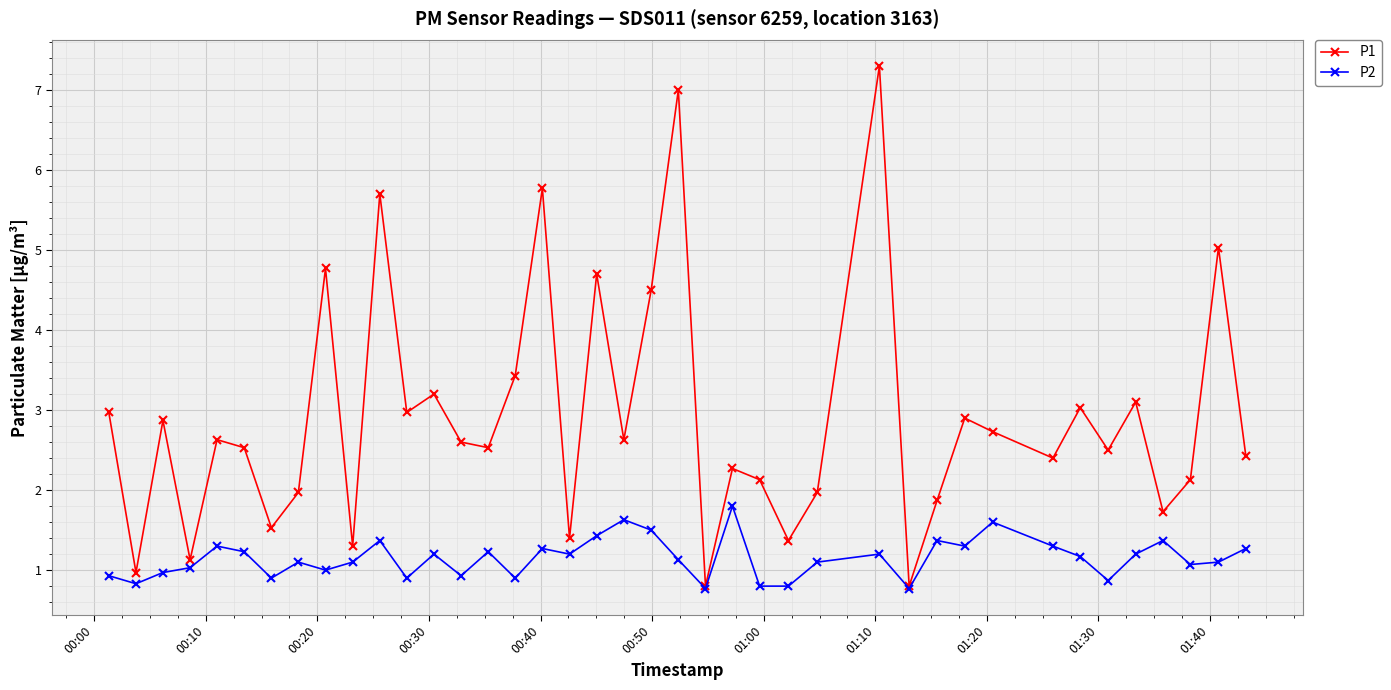

List the series in order of their peak value, highest first.

P1, P2